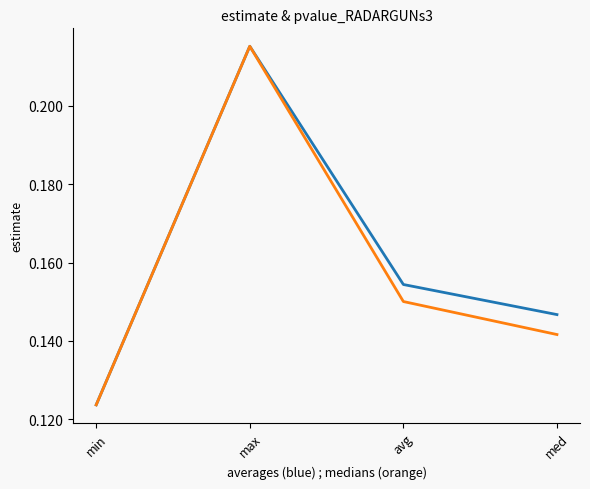

At which category is the sum across all series the highest?

max